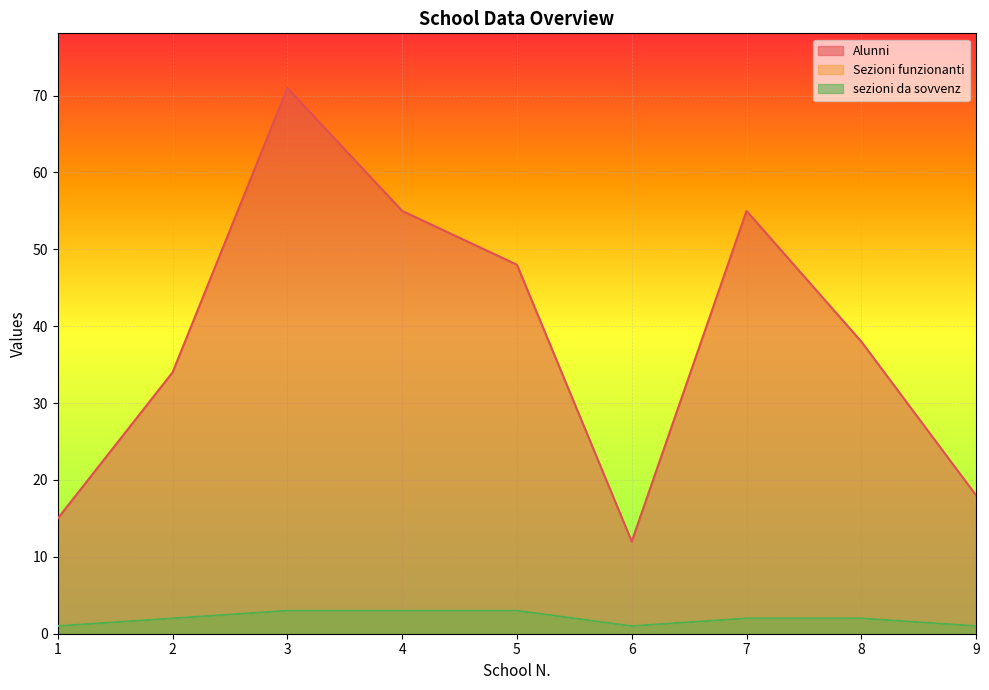

At which label does Sezioni funzionanti reach its peak?

3